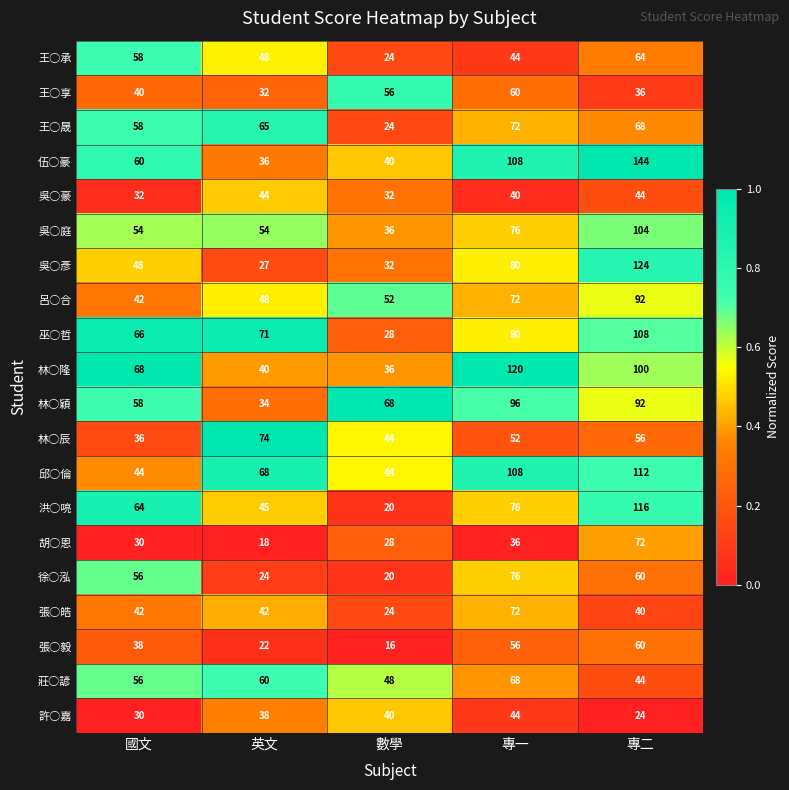

Which series has the widest spread of values?

伍○豪